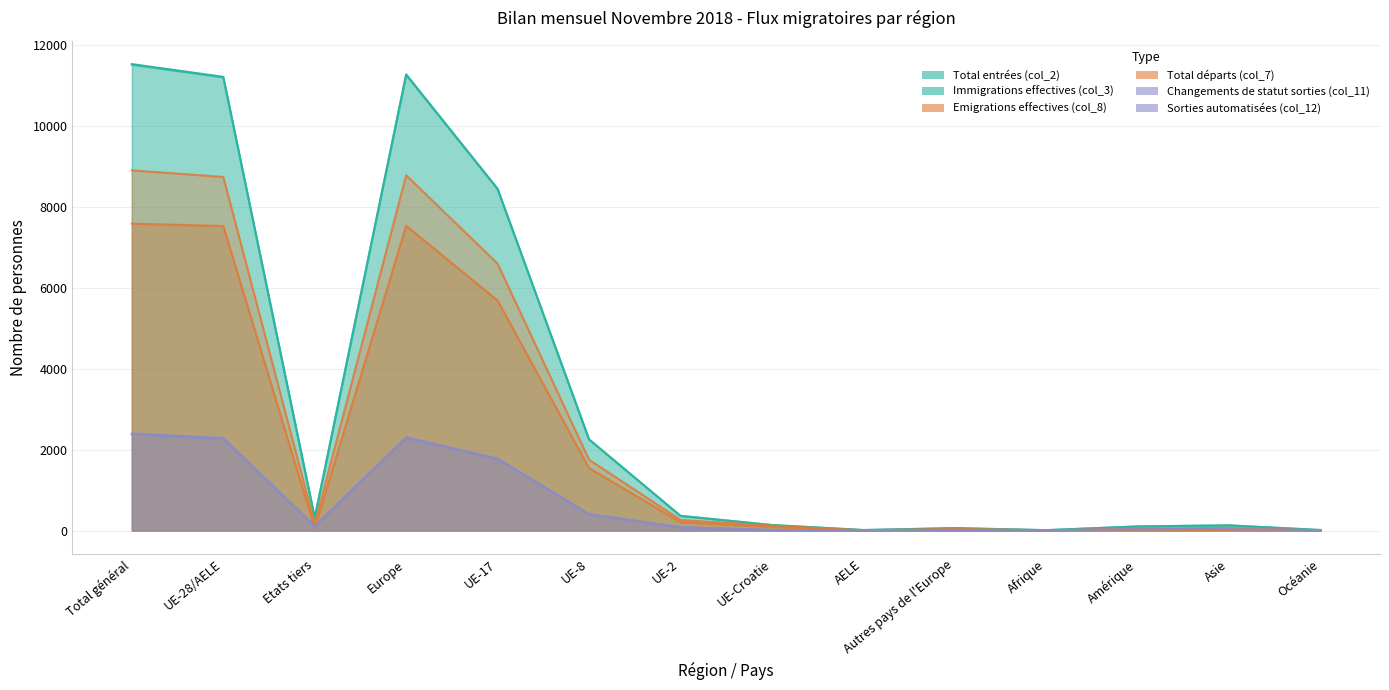

At which label does Total départs (col_7) reach its minimum?

Océanie